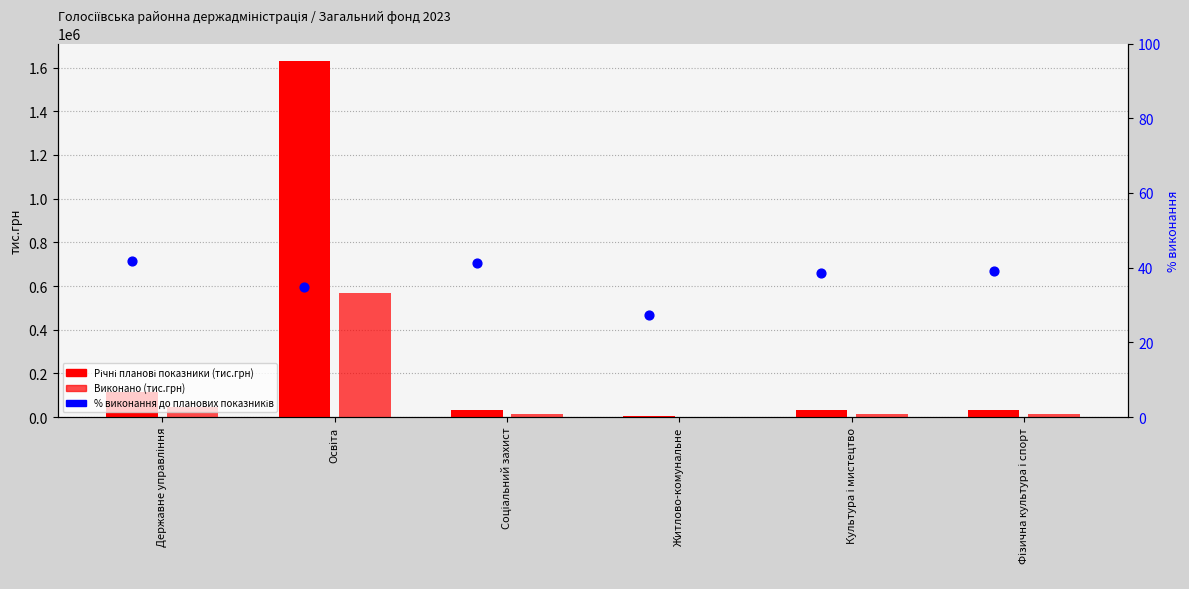

Which series has the largest total across all categories?

Річні планові показники (тис.грн)